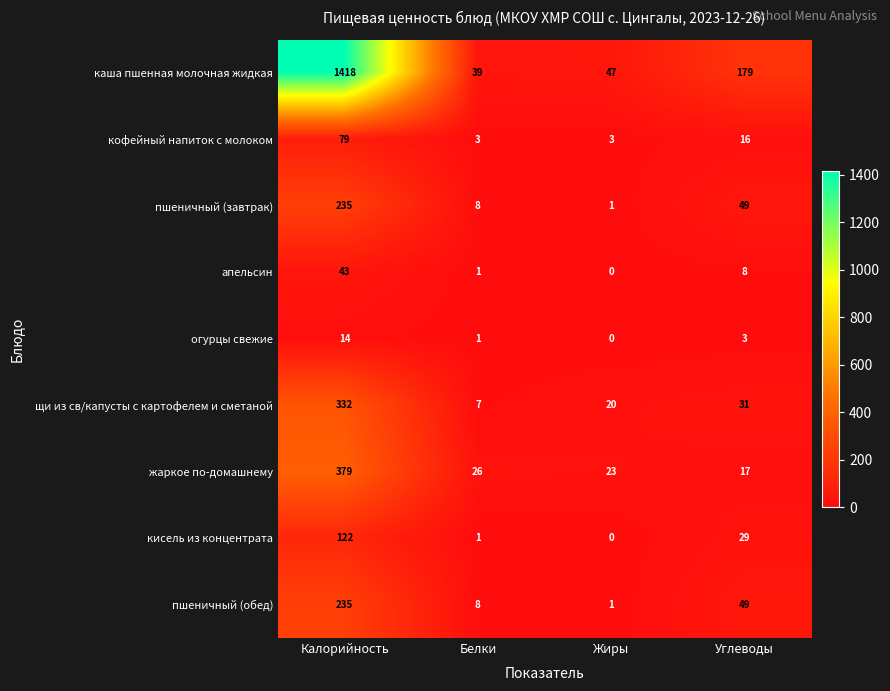

At which label is щи из св/капусты с картофелем и сметаной closest to 169?

Углеводы